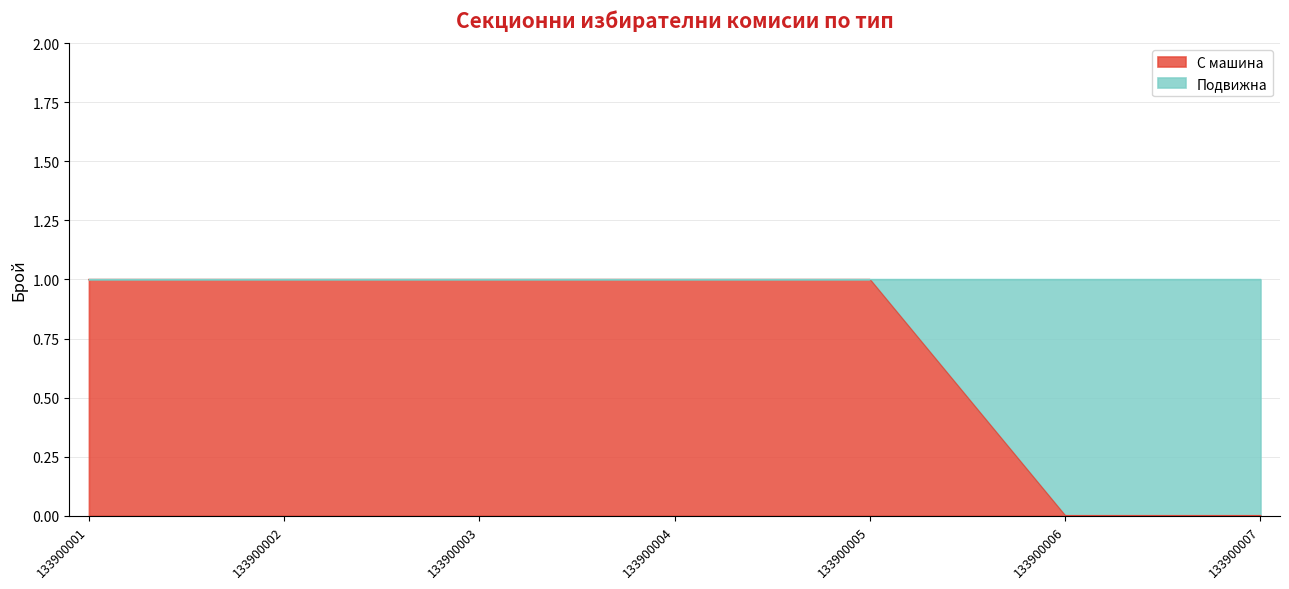

Reading left to right, extract all data points from this chart.

1	1	1	1	1	0	0